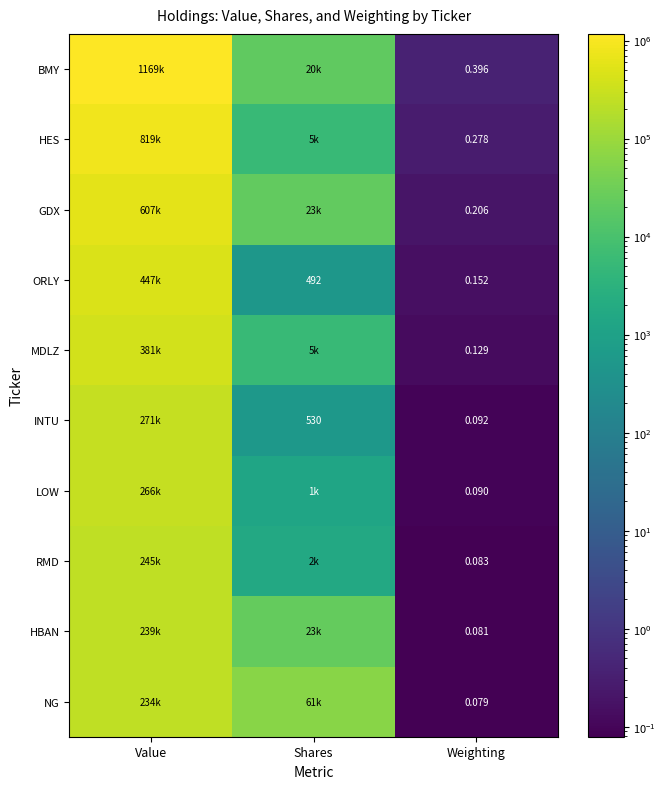

True or false: RMD has a value of 244725.0 at Value.

True